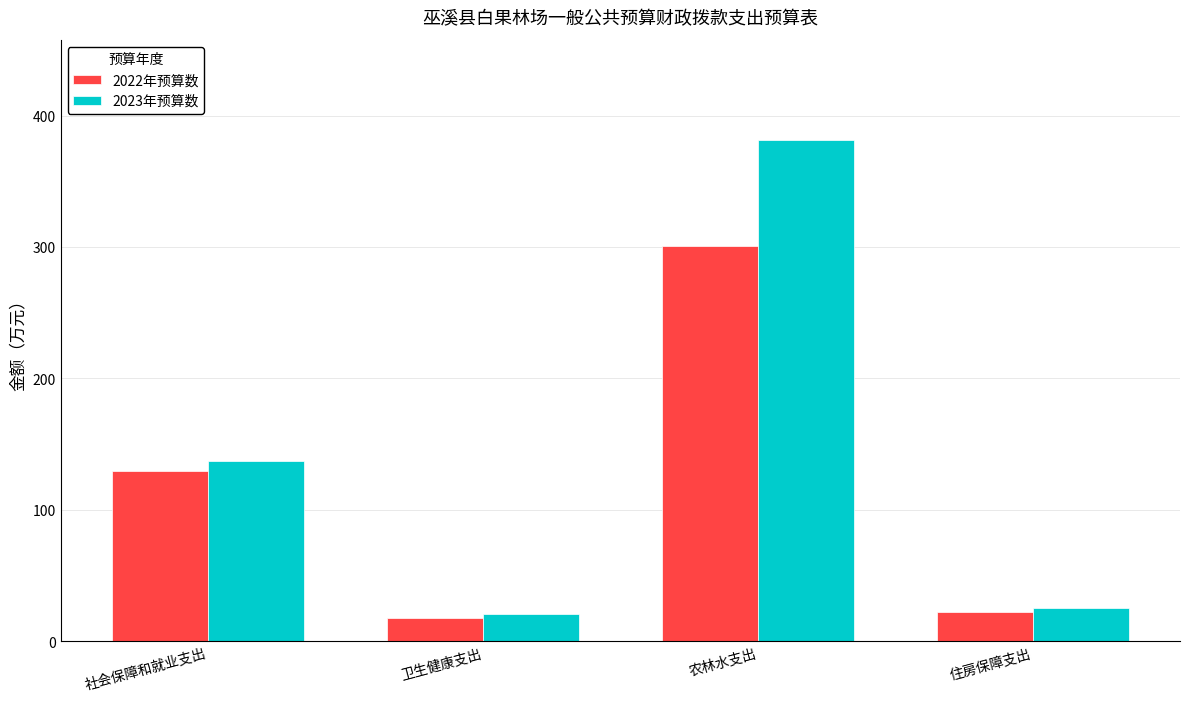

The 2023年预算数 series shows 586.9 at 农林水支出. True or false?

False